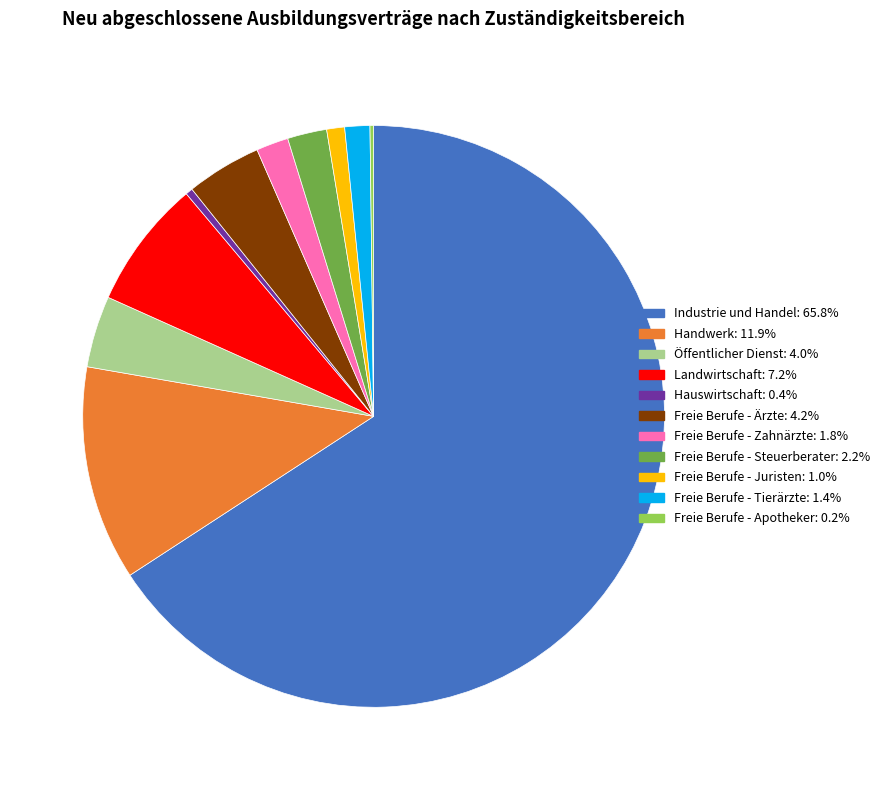

Is the sum of Freie Berufe - Ärzte and Freie Berufe - Juristen greater than half?

No